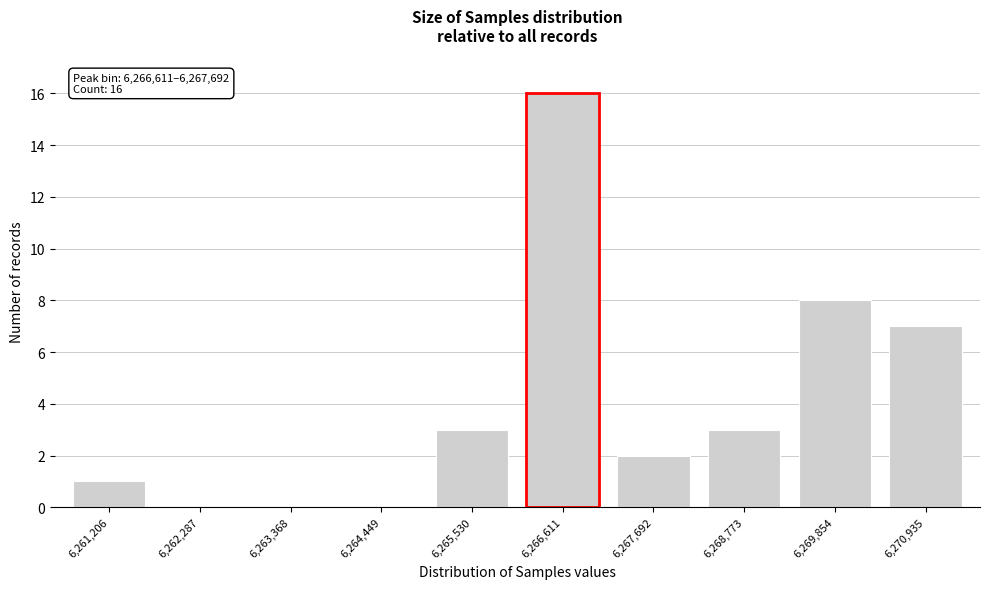

Reading right to left, what are all the values shown in this chart?

6,270,935=7	6,269,854=8	6,268,773=3	6,267,692=2	6,266,611=16	6,265,530=3	6,264,449=0	6,263,368=0	6,262,287=0	6,261,206=1